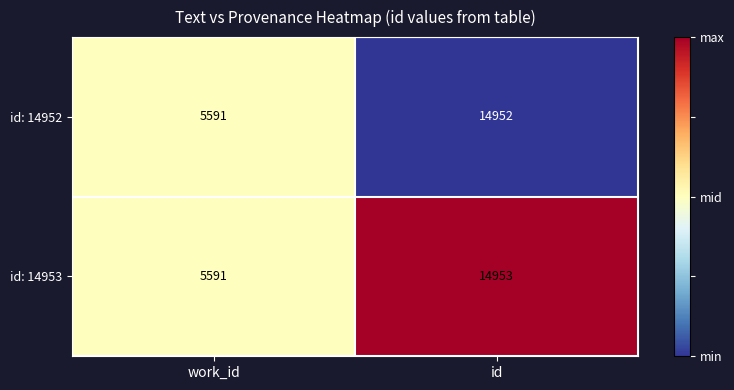

At which label is id: 14953 closest to 10272?

work_id